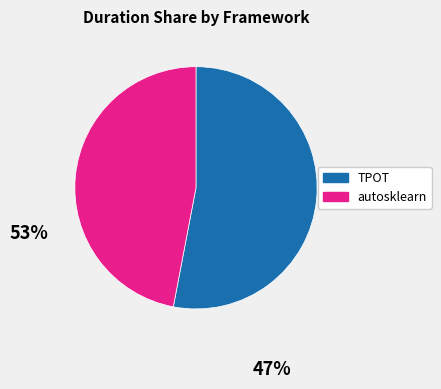

Does any single category account for the majority?

Yes